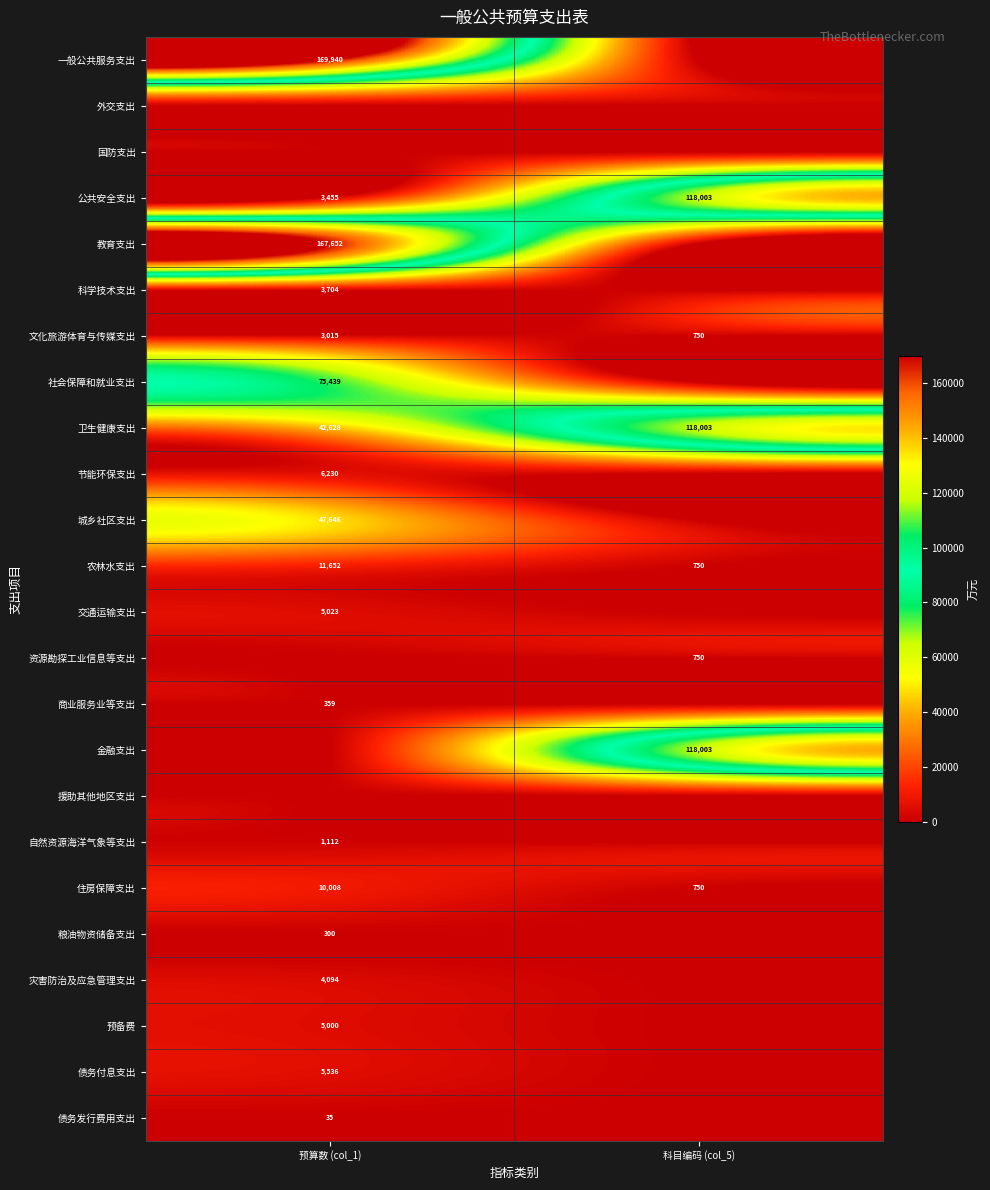

Count the number of data series in this chart.

24